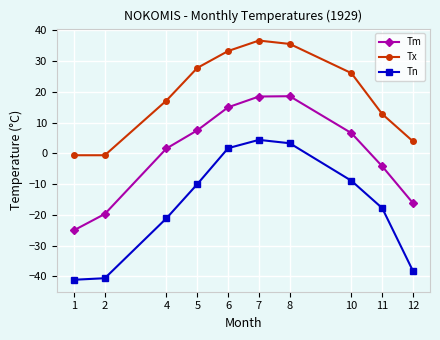

Which series changed the most between 11 and 12?

Tn